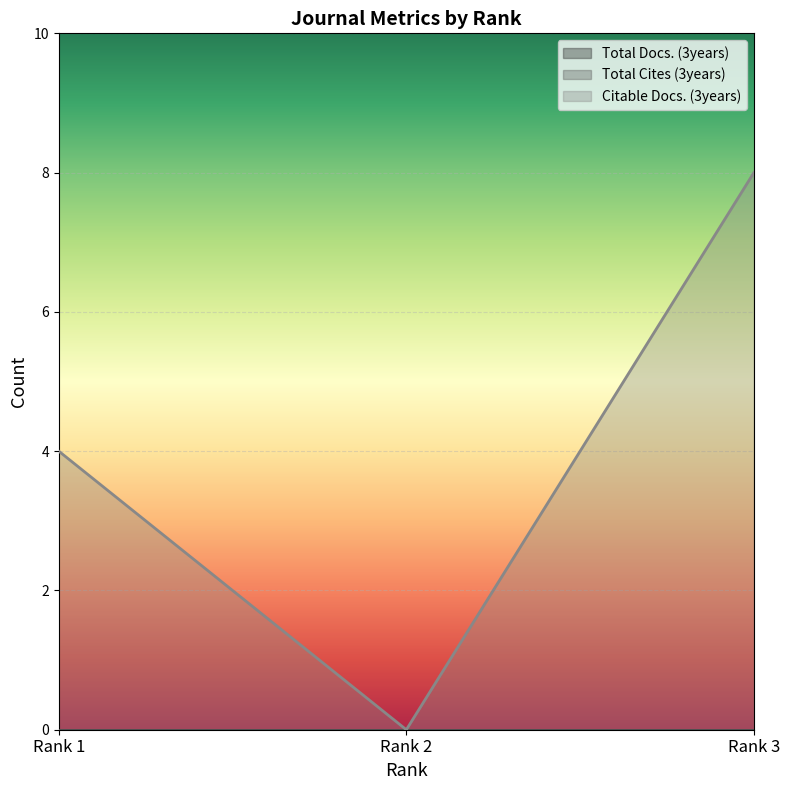

At how many categories does at least one series exceed 0?

2